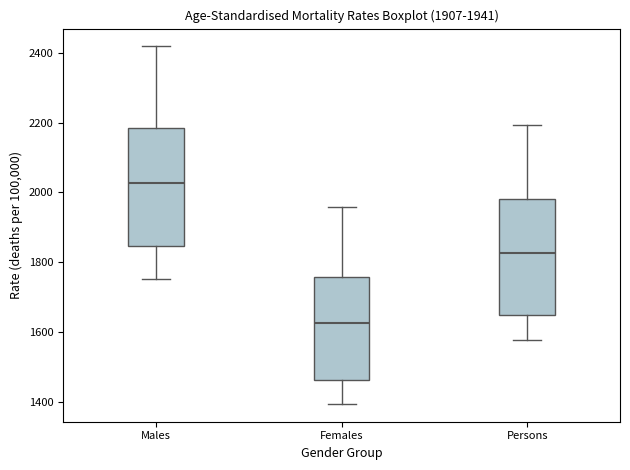

Which box has the highest median line?

Males